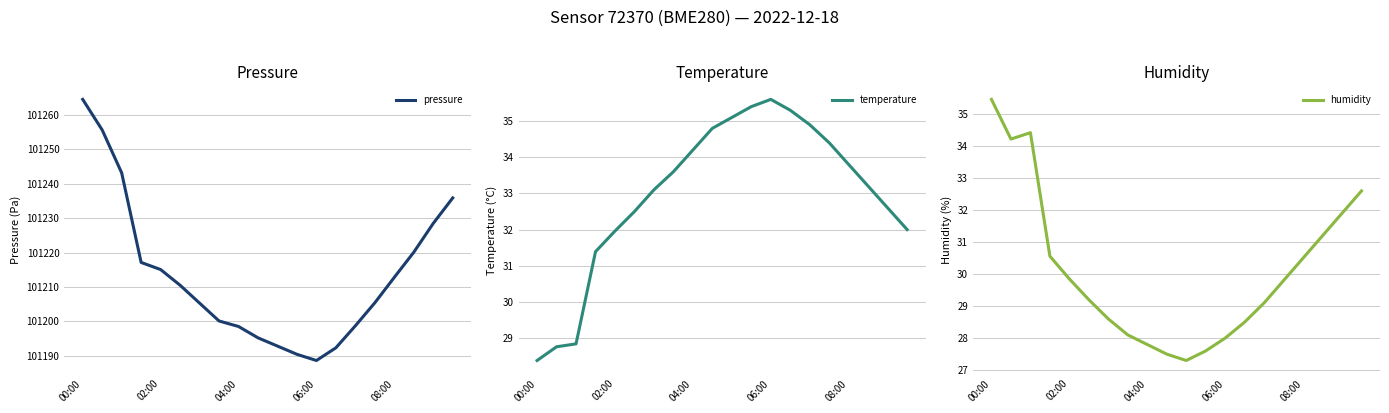

What are all the series names shown in the legend?

pressure, temperature, humidity